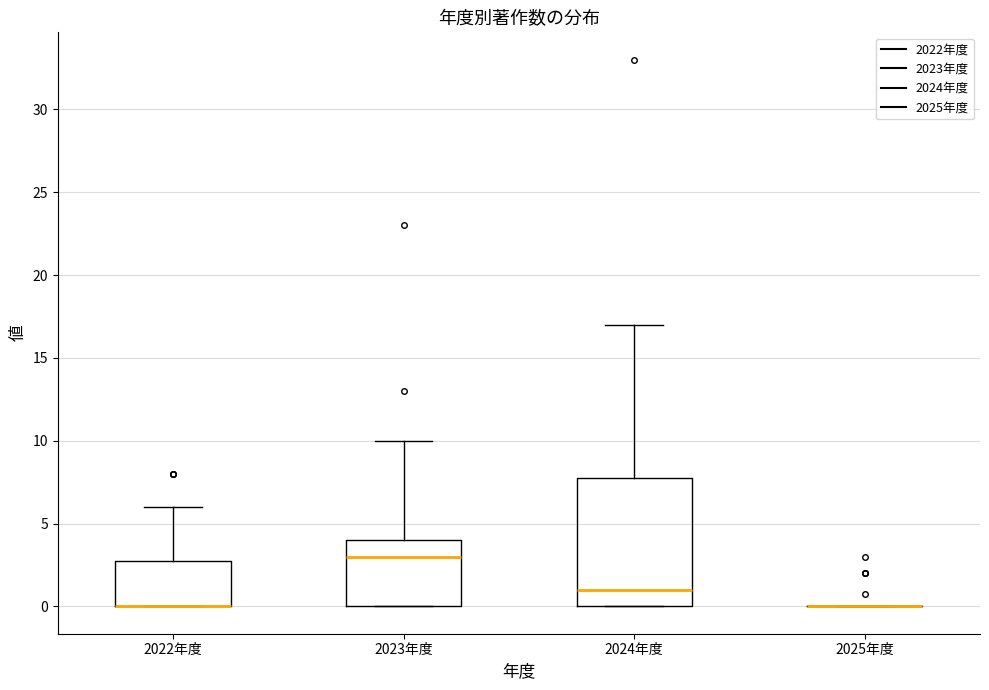

Reading left to right, transcribe this box plot: for each box, give where its median line is, the range the box spans, and where its two whiskers end, as read against the y-axis. The values are not printed on the chart, so give them approximately, as read against the axis.

2022年度: median 0 (drawn on the box's lower edge), box 0 to 3, whiskers 0 to 6
2023年度: median 3, box 0 to 4, whiskers 0 to 10
2024年度: median 1, box 0 to 8, whiskers 0 to 17
2025年度: box collapsed to a line at 0, whiskers 0 to 0